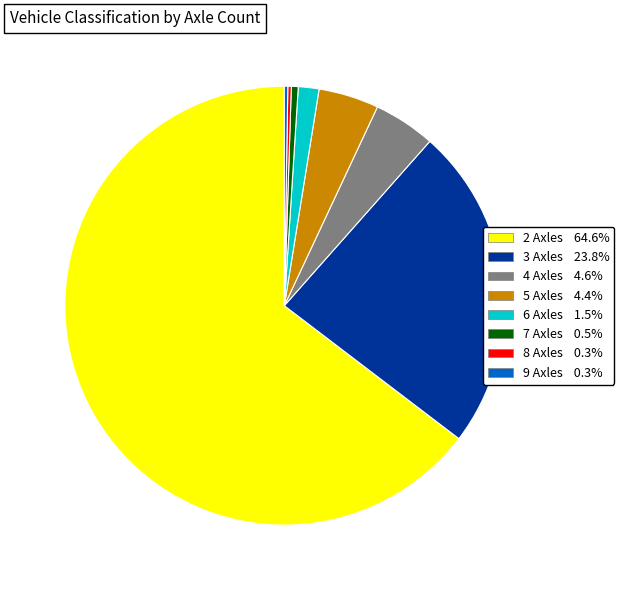

Do 5 and 2 together represent more than half of the pie?

Yes